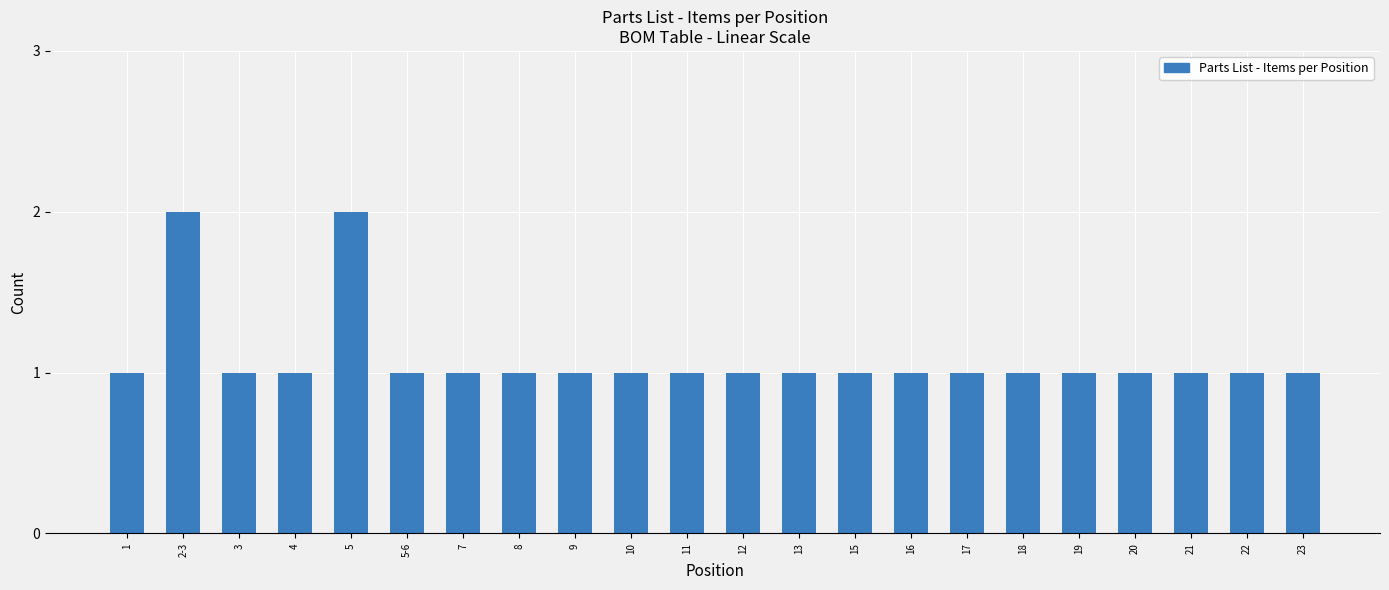

Reading left to right, list all the values displayed in this chart.

1	2	1	1	2	1	1	1	1	1	1	1	1	1	1	1	1	1	1	1	1	1